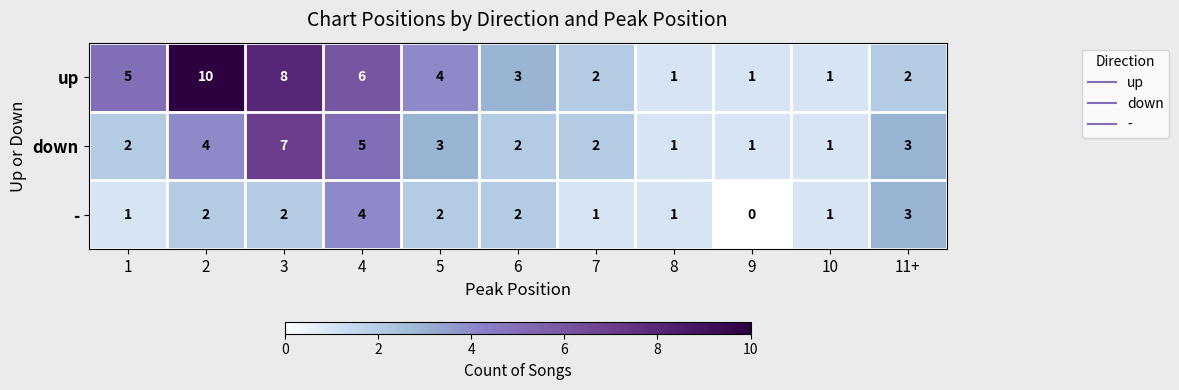

At which category does the chart reach its minimum across all series?

9